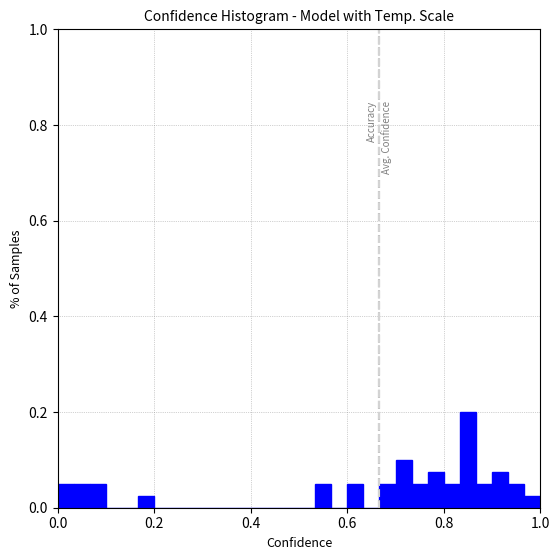

Around what value on the x-axis is the tallest bar? Give the approximate position of its centre, as read against the axis.

0.86